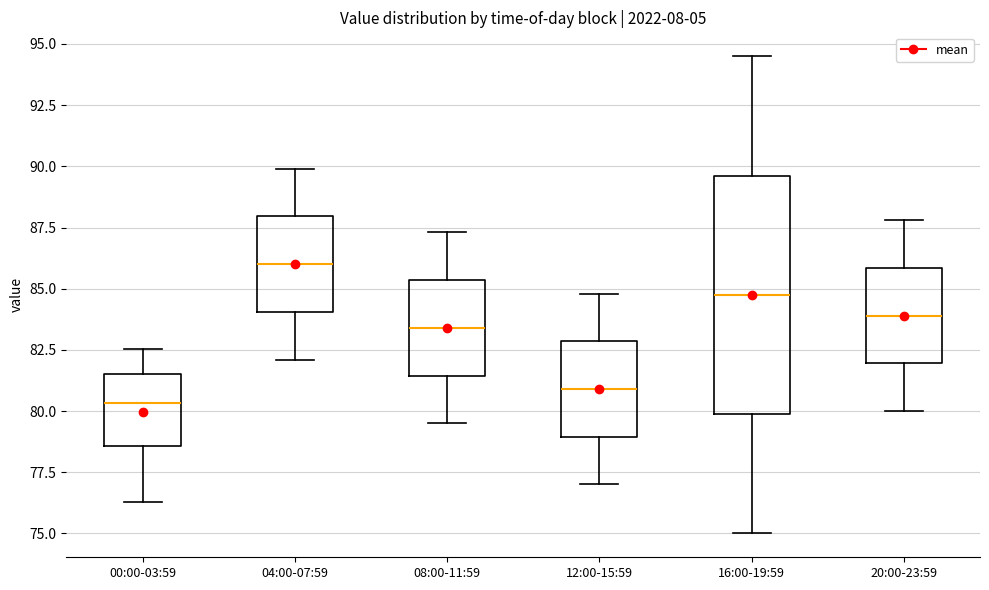

Reading left to right, read every box against the y-axis: the position of its median line, the range the box covers, and the ends of its whiskers. The values are not printed on the chart, so give them approximately, as read against the axis.

00:00-03:59: median 80.5, box 78.5 to 81.5, whiskers 76.5 to 82.5
04:00-07:59: median 86.0, box 84.0 to 88.0, whiskers 82.0 to 90.0
08:00-11:59: median 83.5, box 81.5 to 85.5, whiskers 79.5 to 87.5
12:00-15:59: median 81.0, box 79.0 to 83.0, whiskers 77.0 to 85.0
16:00-19:59: median 85.0, box 80.0 to 89.5, whiskers 75.0 to 94.5
20:00-23:59: median 84.0, box 82.0 to 86.0, whiskers 80.0 to 88.0